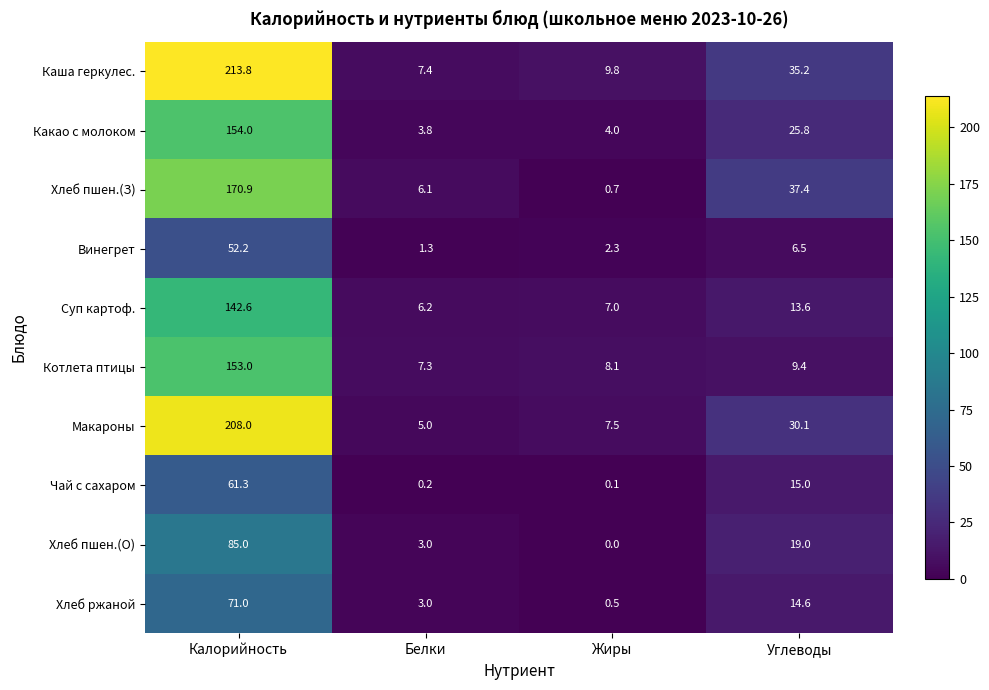

Is it true that Суп картоф. equals 3.7 at Жиры?

False